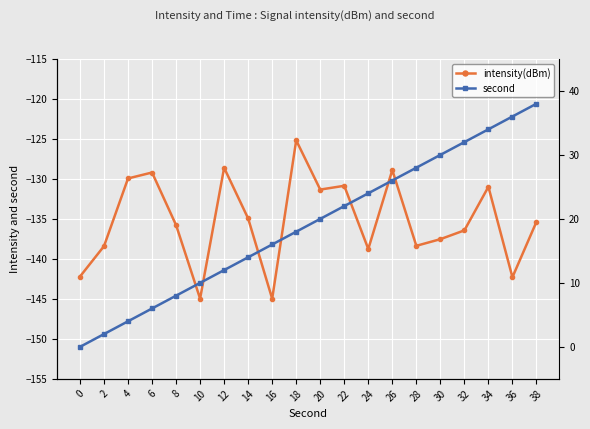

What is the approximate value of intensity(dBm) at 16?

-145.0